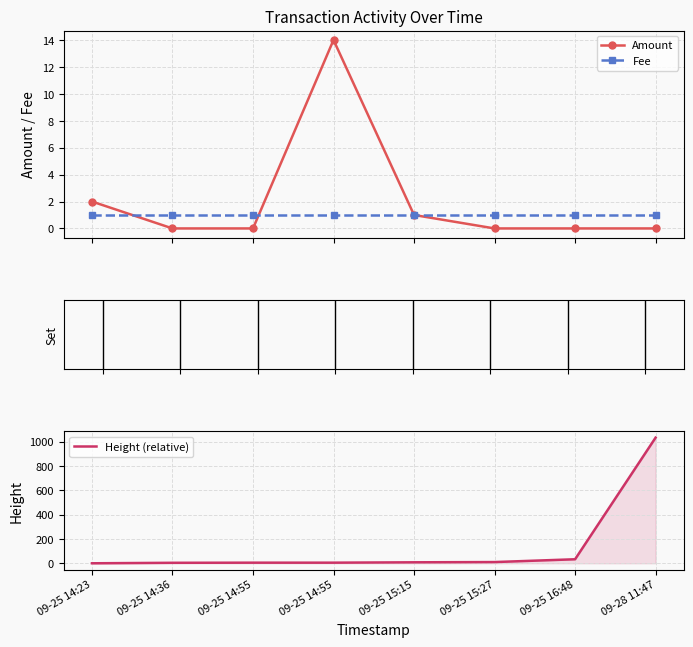

What are all the series names shown in the legend?

Amount, Fee, Height (relative)